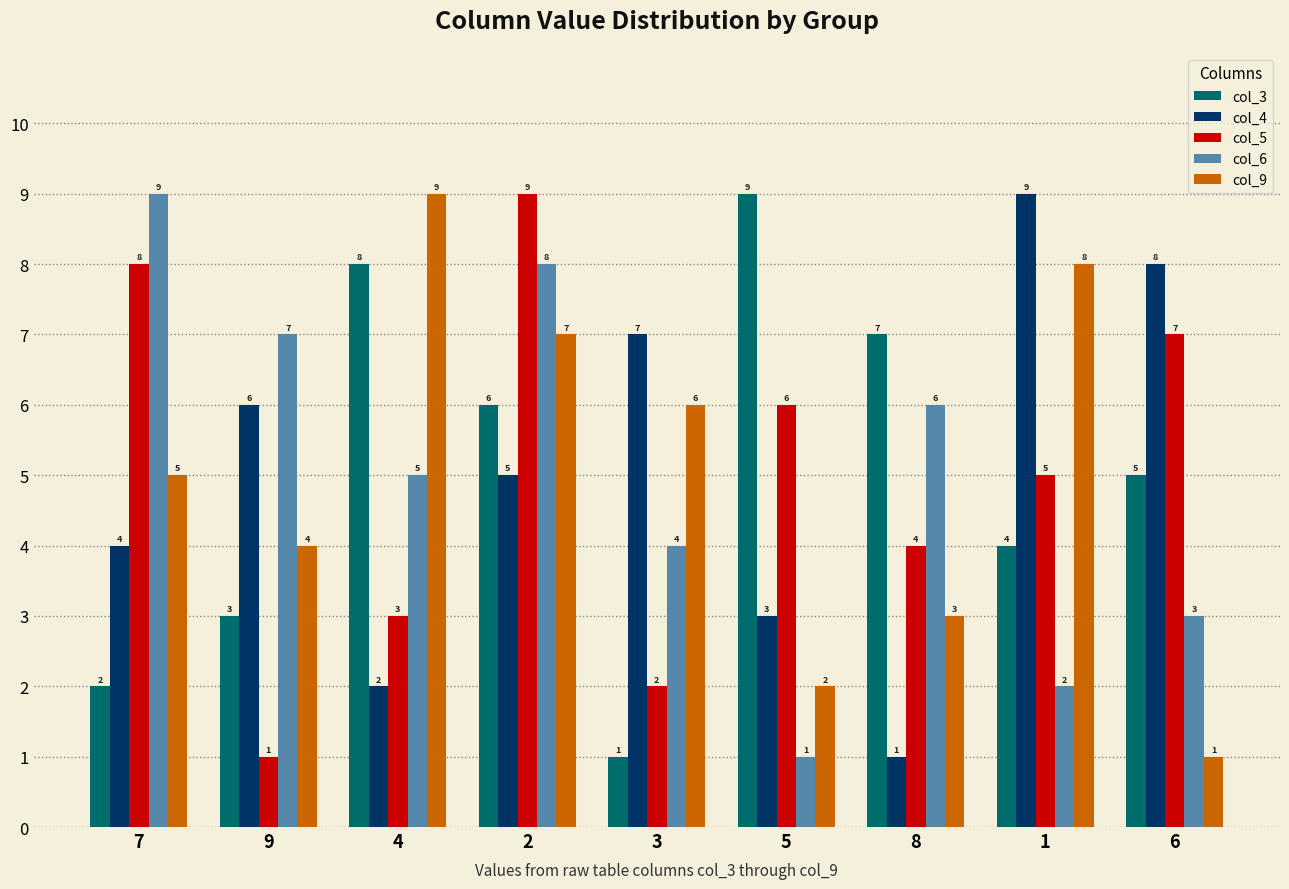

What is the minimum value for col_6?

1